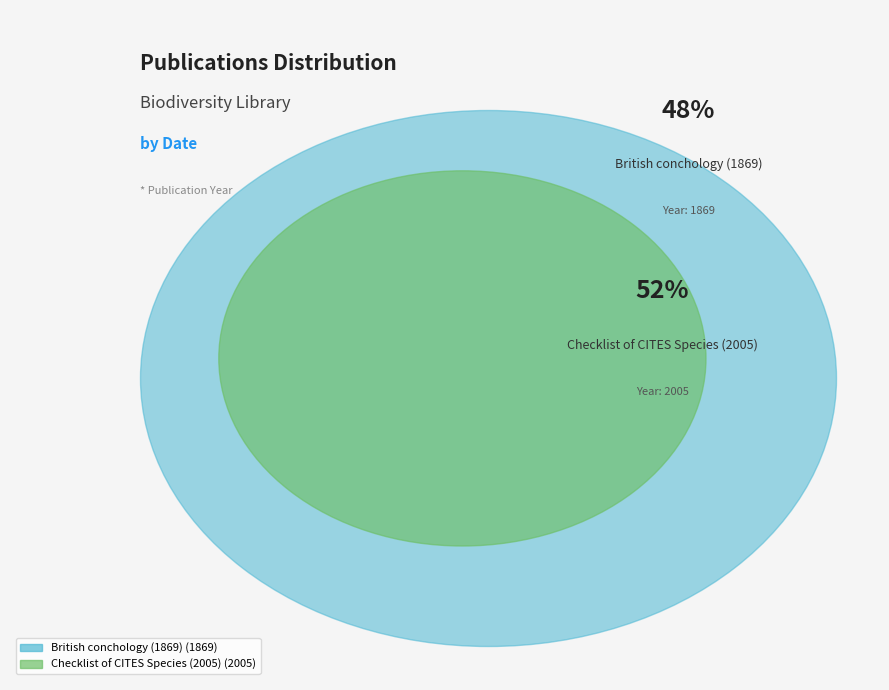

What is the total percentage of Checklist of CITES Species (2005) and British conchology (1869)?

100.0%